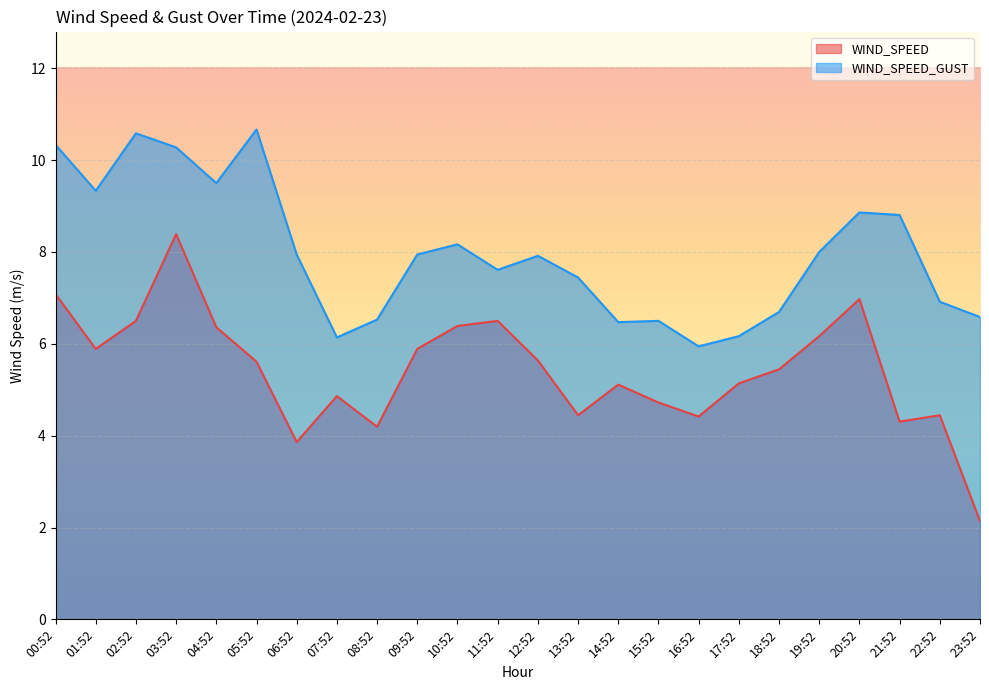

True or false: WIND_SPEED has more than 2 points higher than both neighbors.

True